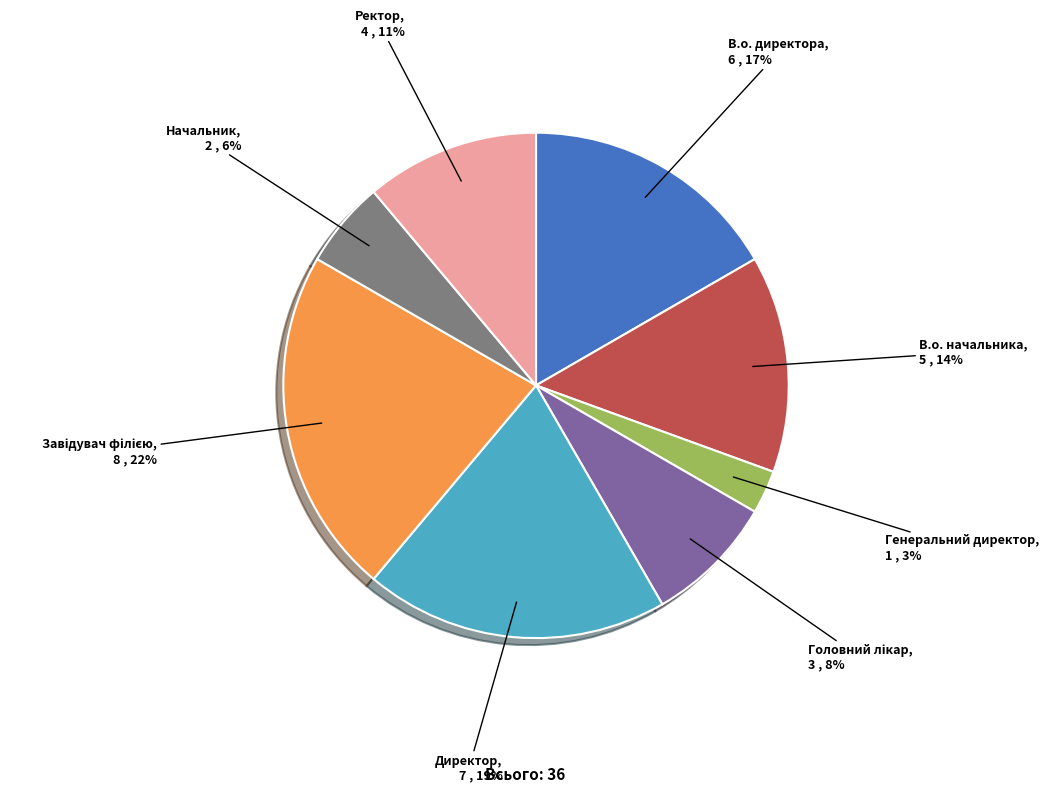

Which has a higher value, Начальник or В.о. начальника?

В.о. начальника